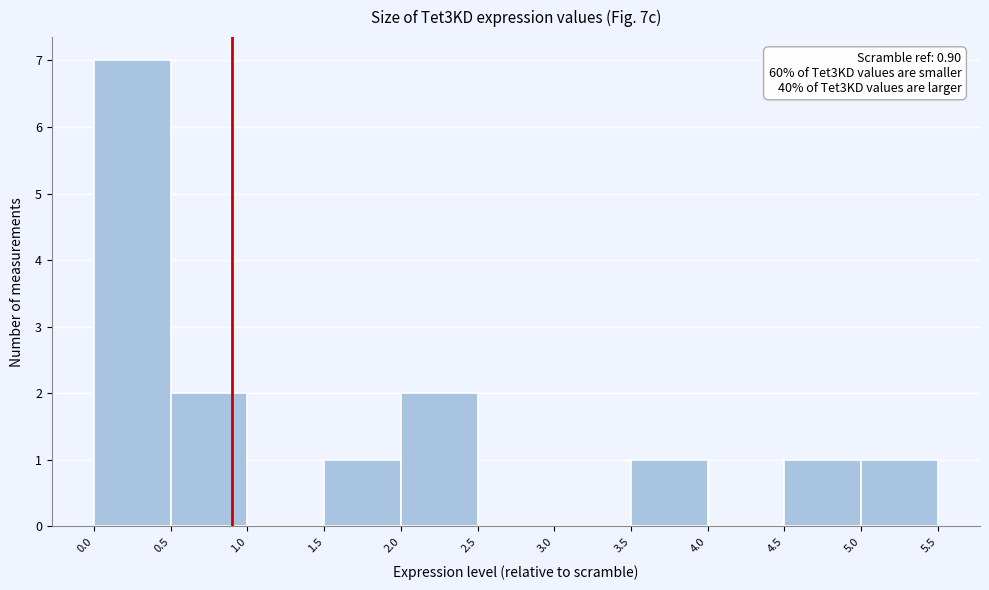

Which range on the x-axis has the tallest bar?

0.0 to 0.5